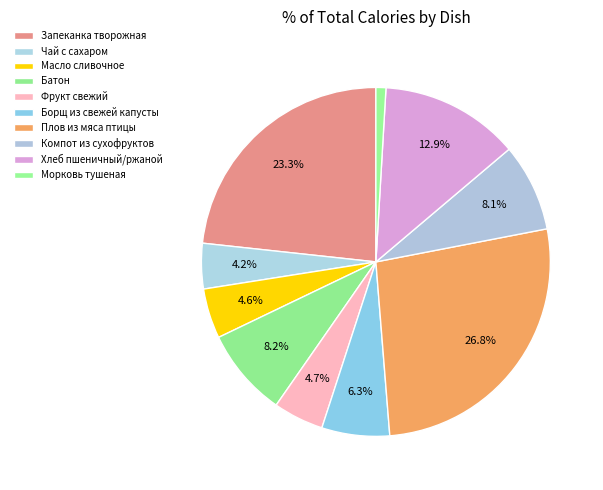

Rank the categories by value from lowest to highest.

Морковь тушеная, Чай с сахаром, Масло сливочное, Фрукт свежий, Борщ из свежей капусты, Компот из сухофруктов, Батон, Хлеб пшеничный/ржаной, Запеканка творожная, Плов из мяса птицы